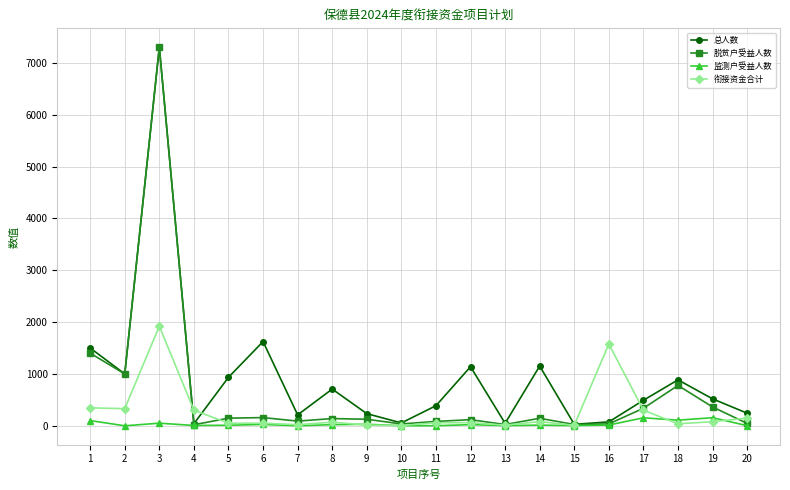

Rank the series by their average value, from lowest to highest.

监测户受益人数, 衔接资金合计, 脱贫户受益人数, 总人数